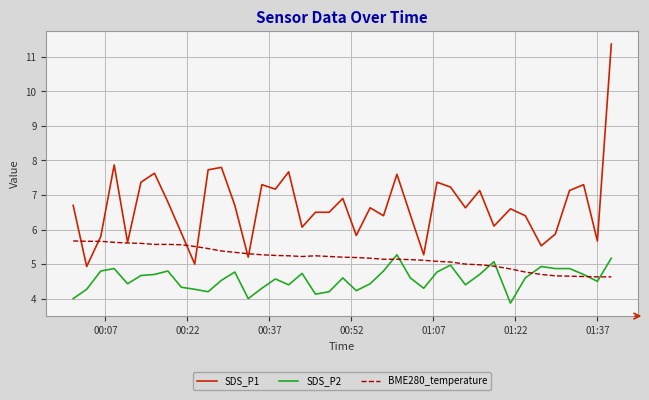

True or false: SDS_P2 and SDS_P1 intersect in this chart.

False